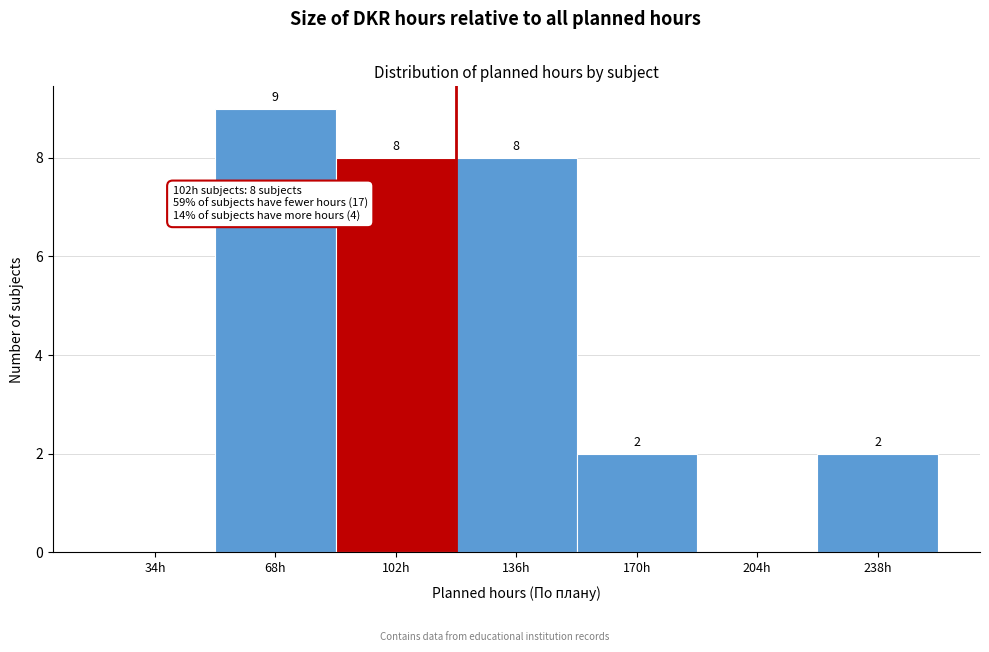

Reading left to right, list all the values displayed in this chart.

34h=0	68h=9	102h=8	136h=8	170h=2	204h=0	238h=2